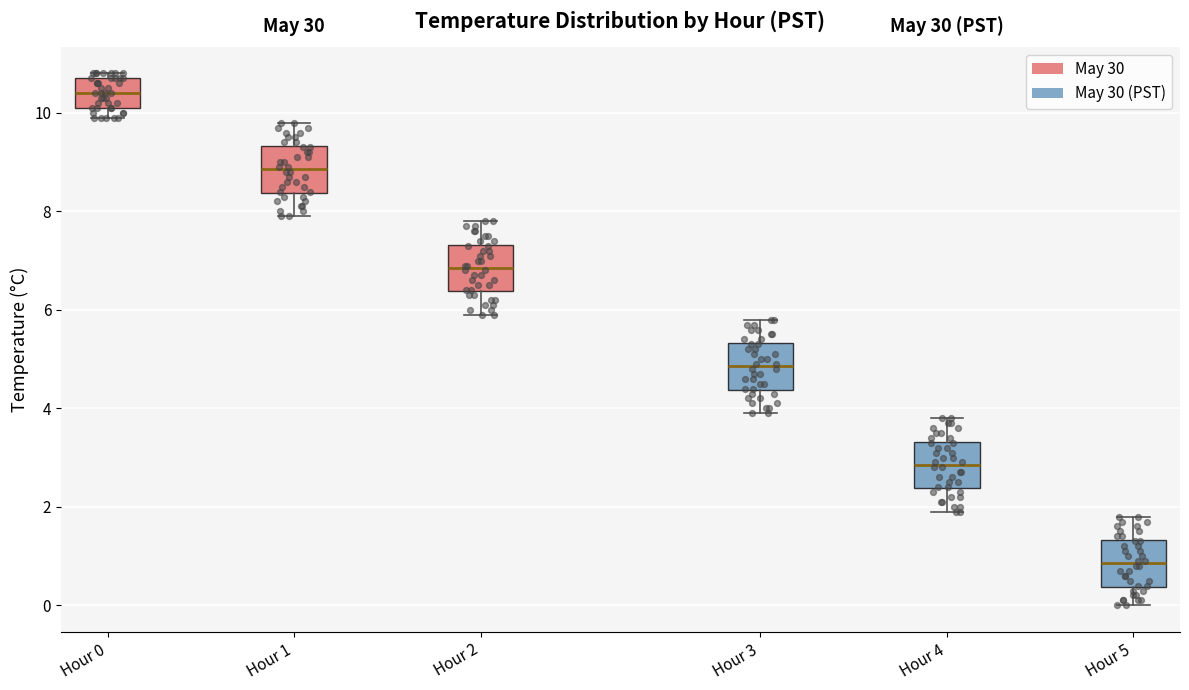

Which box's median line is the lowest?

Hour 5